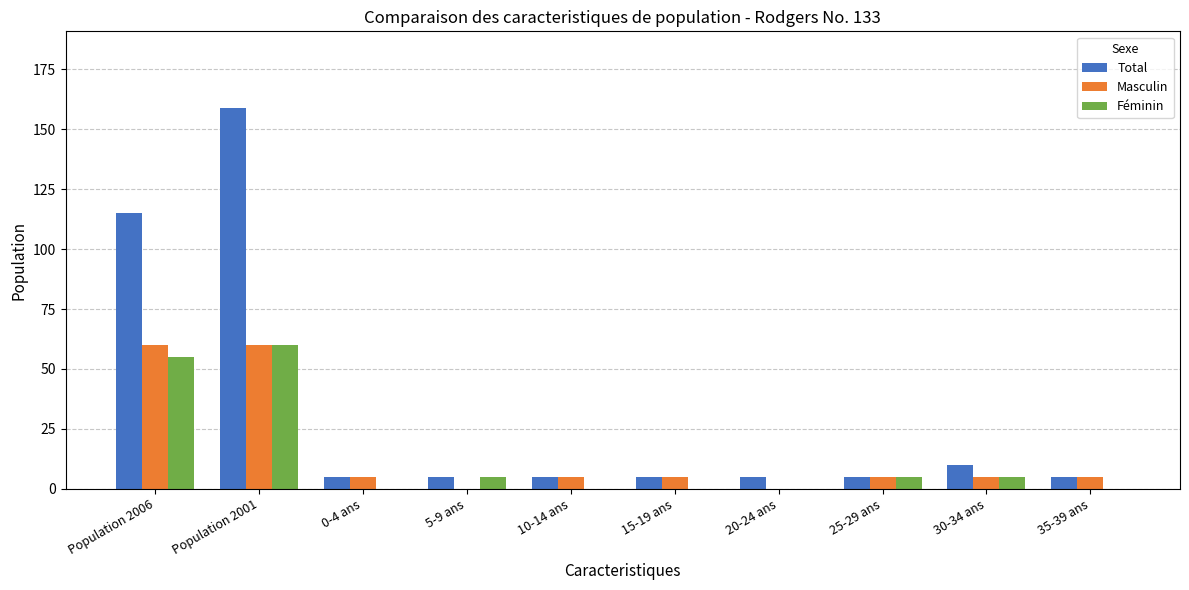

What is the total value across all series at 0-4 ans?

10